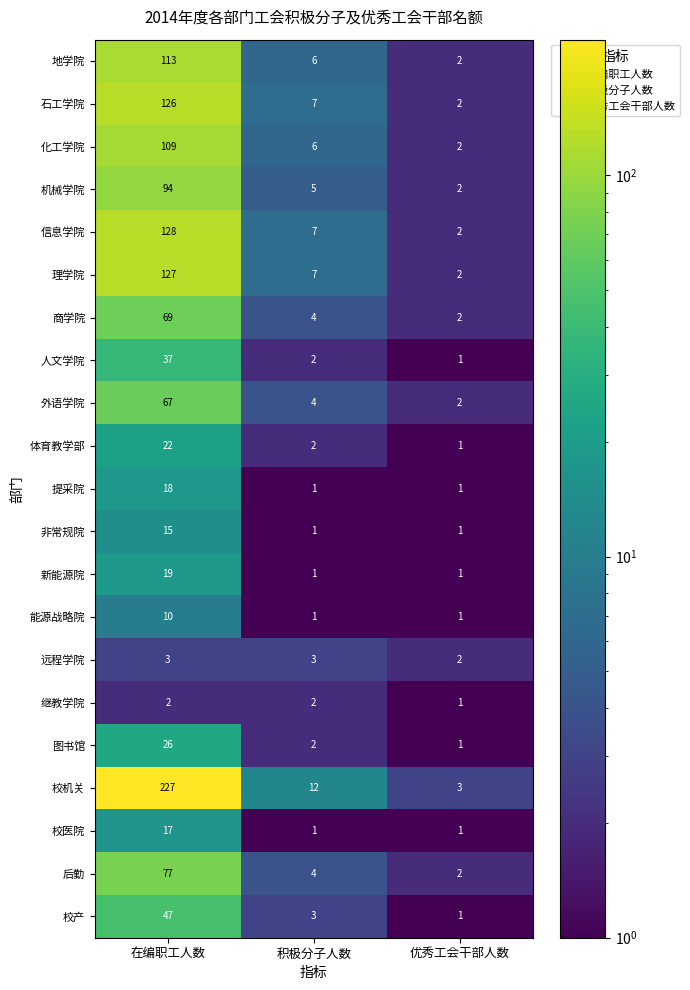

At 在编职工人数, list the series in order from smallest to largest.

继教学院, 远程学院, 能源战略院, 非常规院, 校医院, 提采院, 新能源院, 体育教学部, 图书馆, 人文学院, 校产, 外语学院, 商学院, 后勤, 机械学院, 化工学院, 地学院, 石工学院, 理学院, 信息学院, 校机关